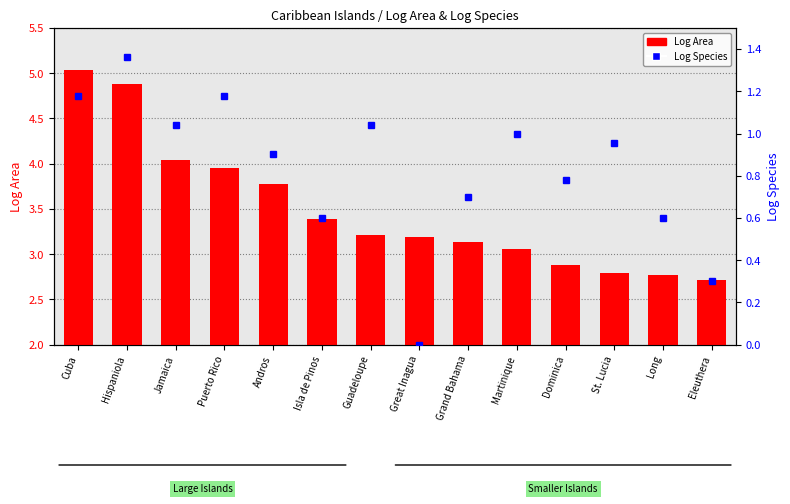

Does the chart contain any negative values?

No